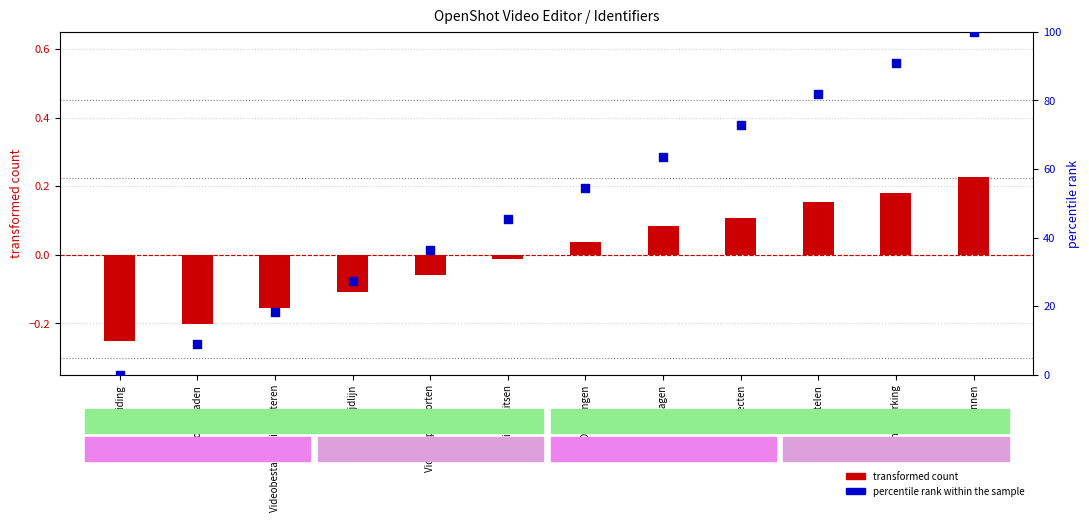

Which series contains the lowest Y value?

transformed count